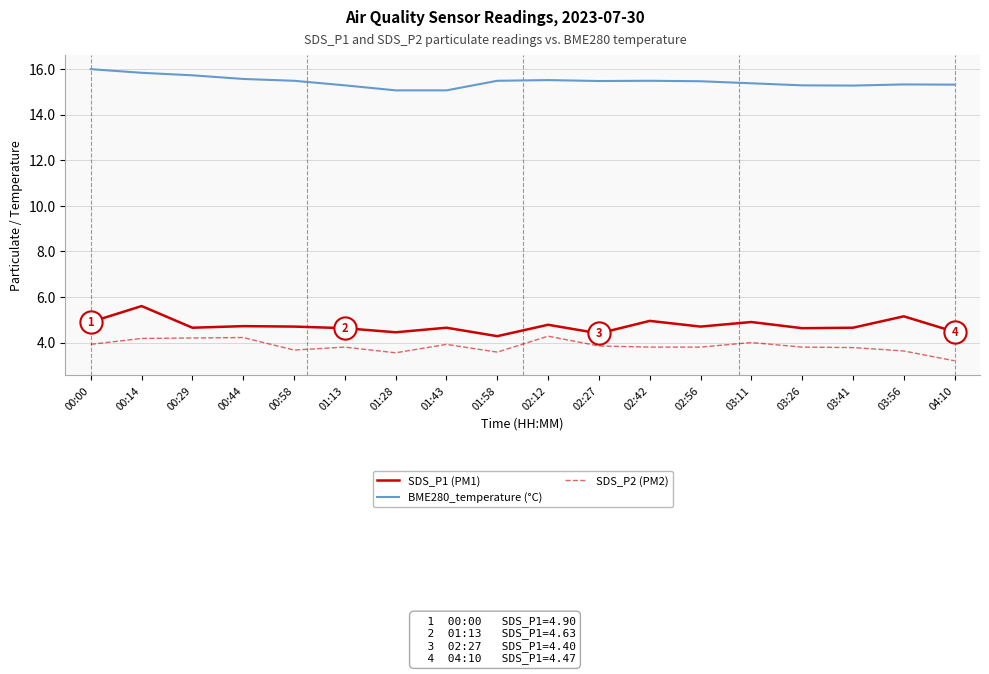

What position from the right is 02:27?

8